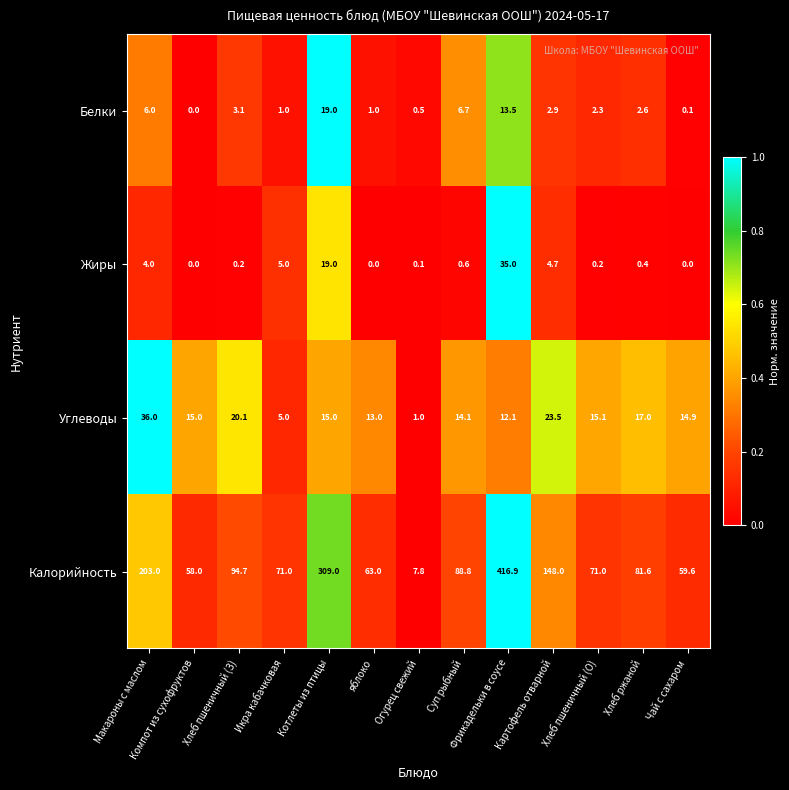

What is the difference between the maximum and second lowest values in the Углеводы series?

31.0